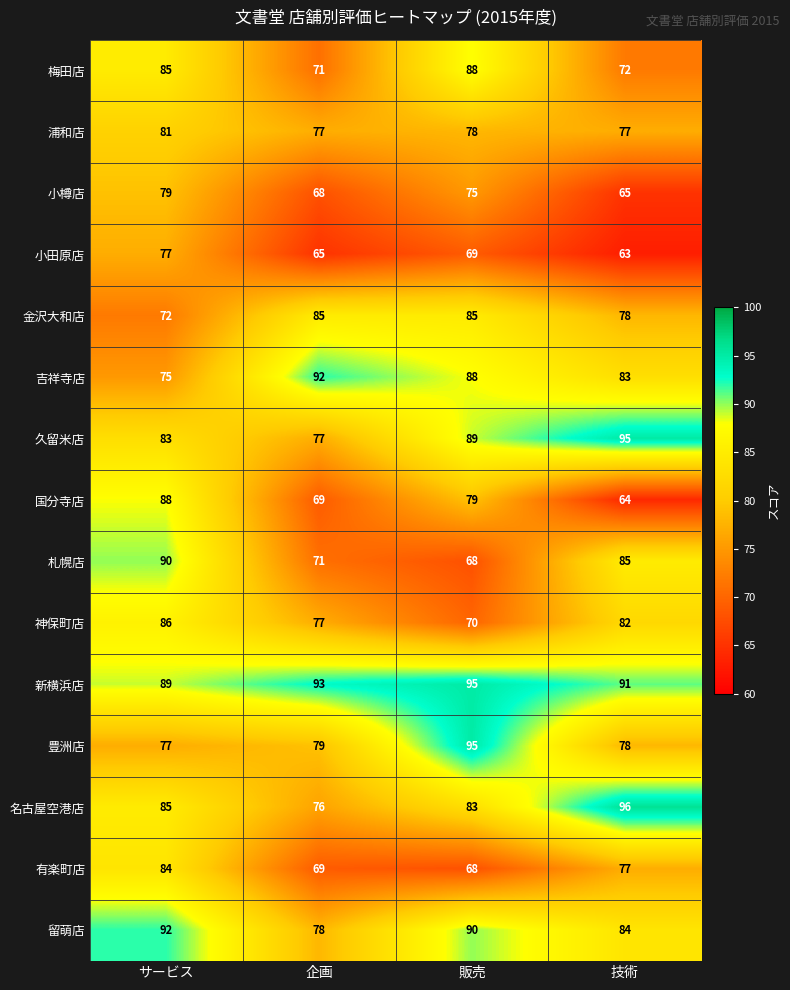

Is it true that 国分寺店 equals 17 at 企画?

False